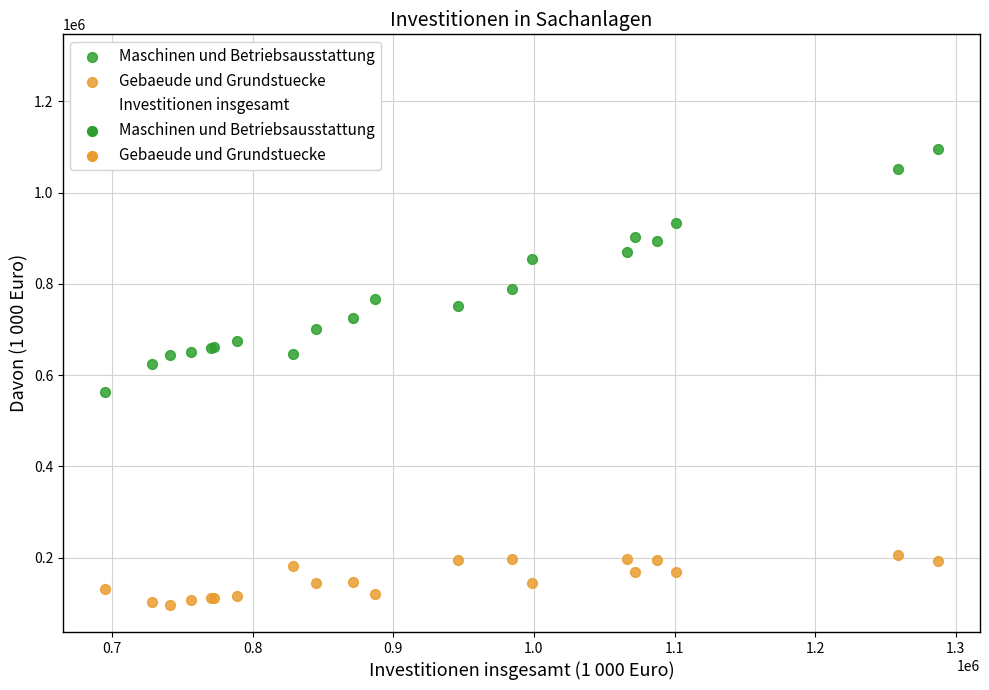

Which series reaches the maximum Y coordinate?

Investitionen insgesamt